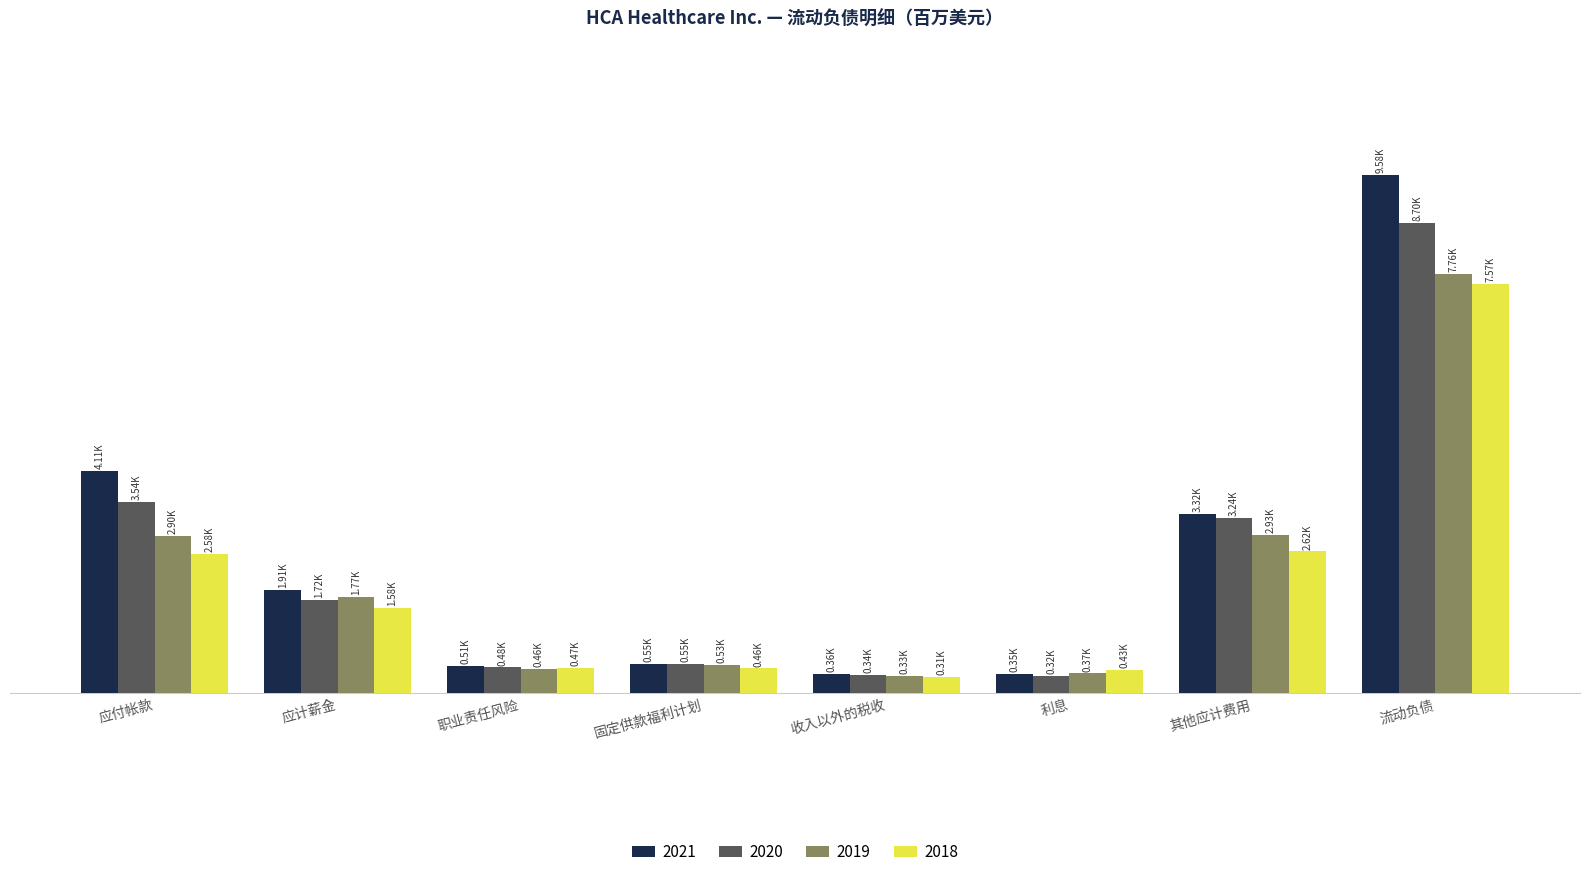

Reading left to right, list all the values displayed in this chart.

2021: 4111	1912	508	549	361	353	3322	9582
2020: 3535	1720	477	547	343	315	3240	8704
2019: 2905	1775	457	528	325	368	2932	7757
2018: 2577	1580	466	459	308	429	2624	7569